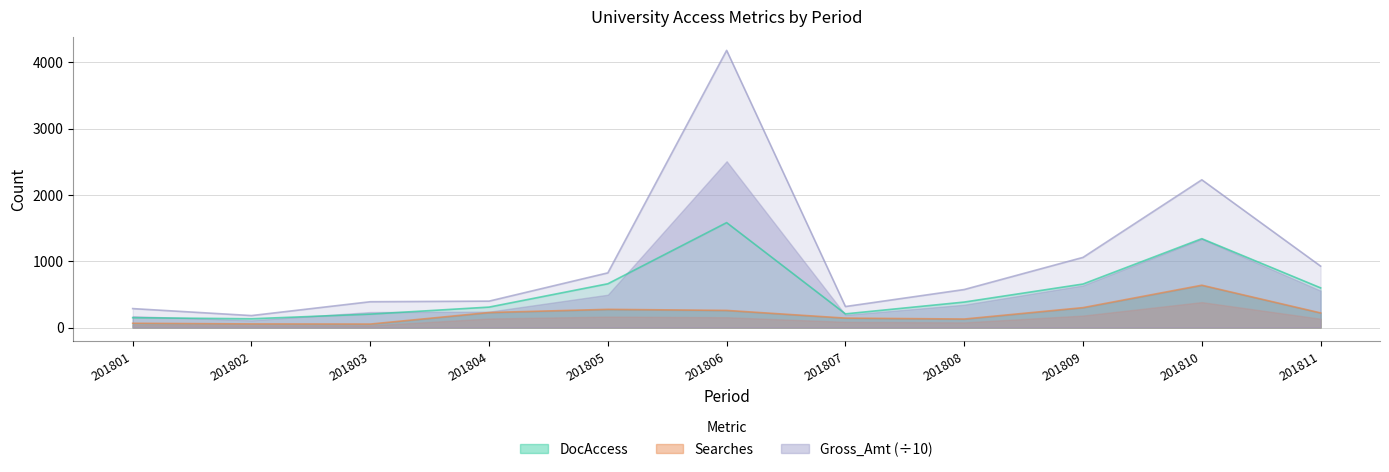

Between 201806 and 201809, which is larger?

201806